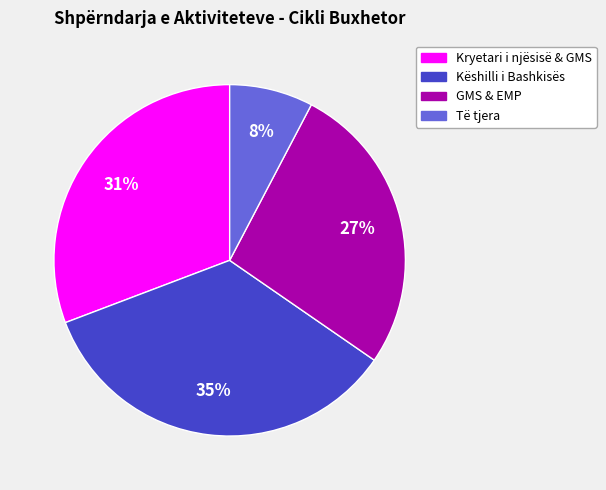

Count the number of slices in the pie.

4